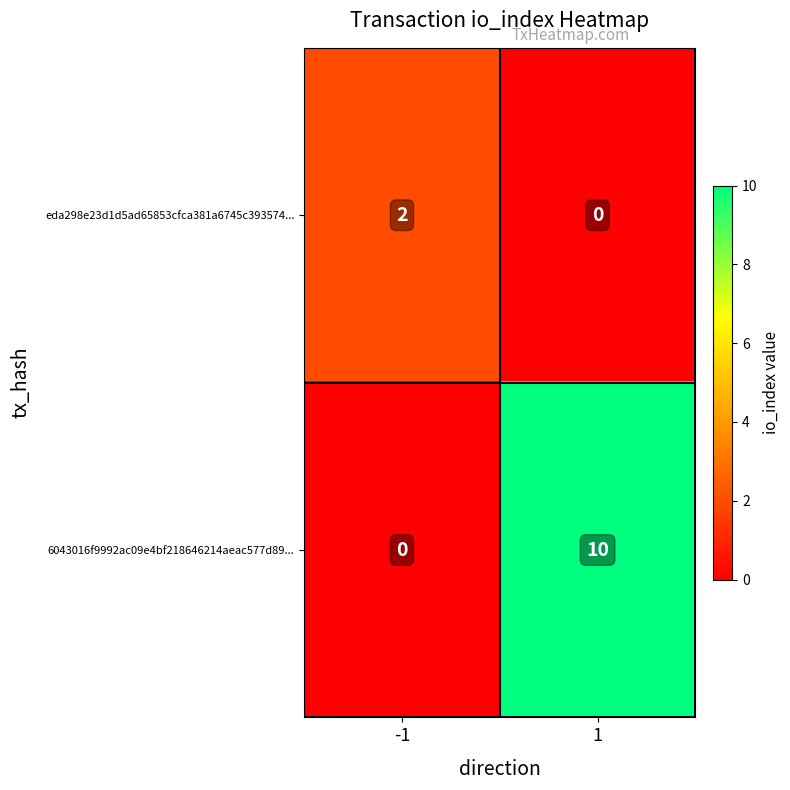

How many series are shown in this chart?

2